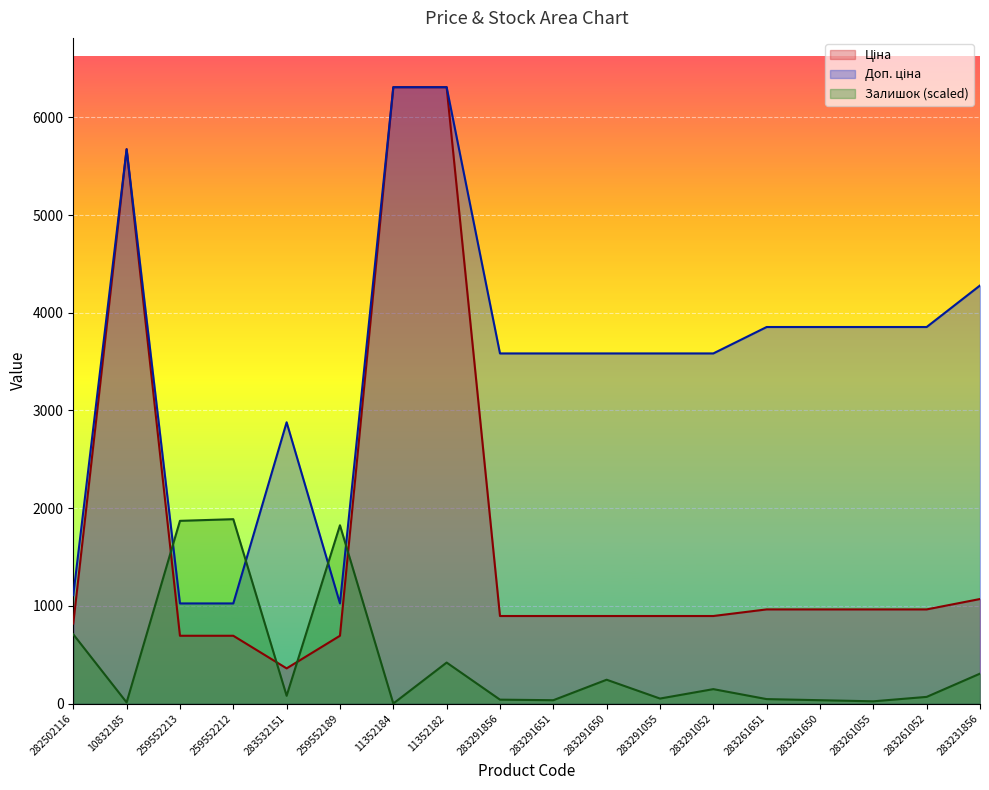

Which series has the widest spread of values?

Ціна